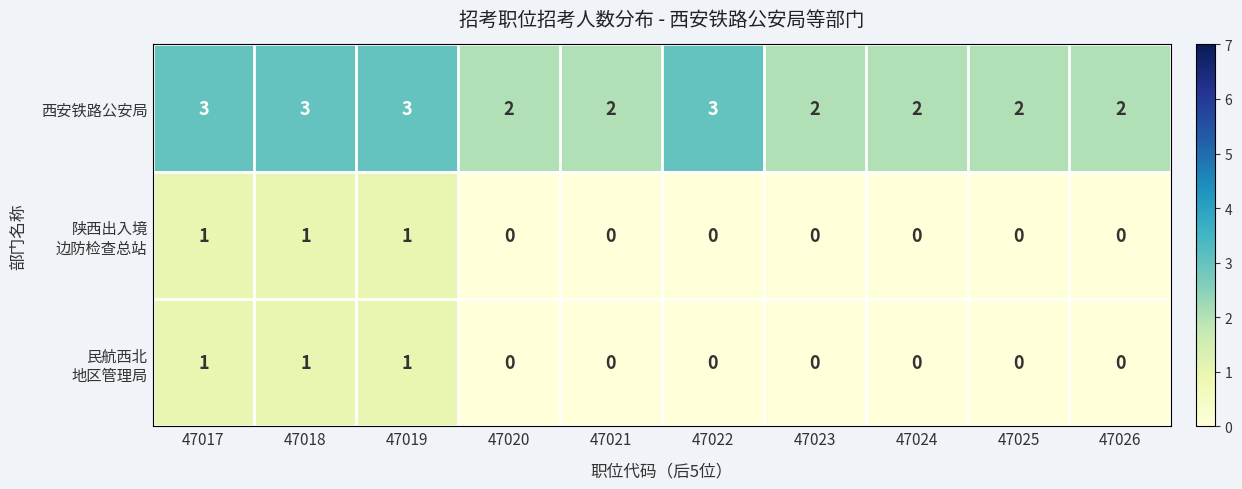

How many series are shown in this chart?

3